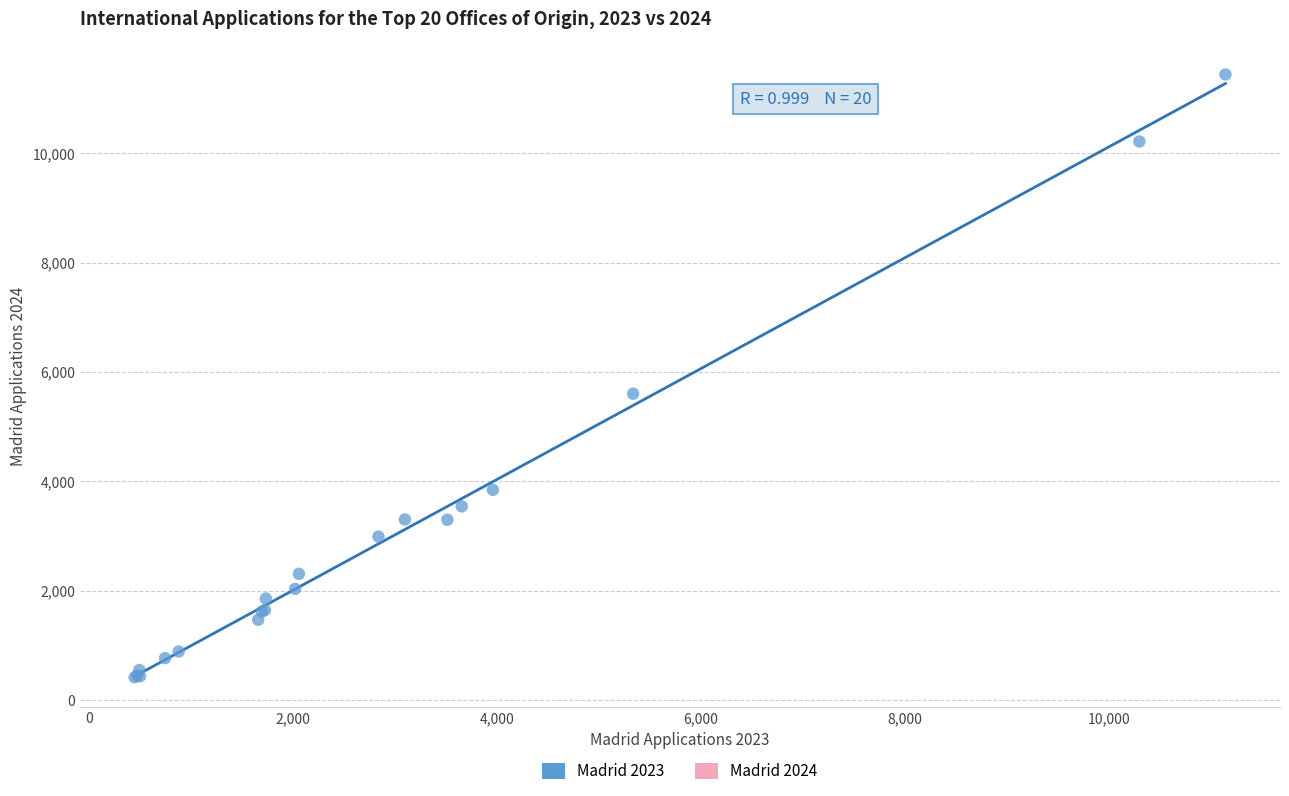

What Y value in the scatter plot is closest to 5929?

5604